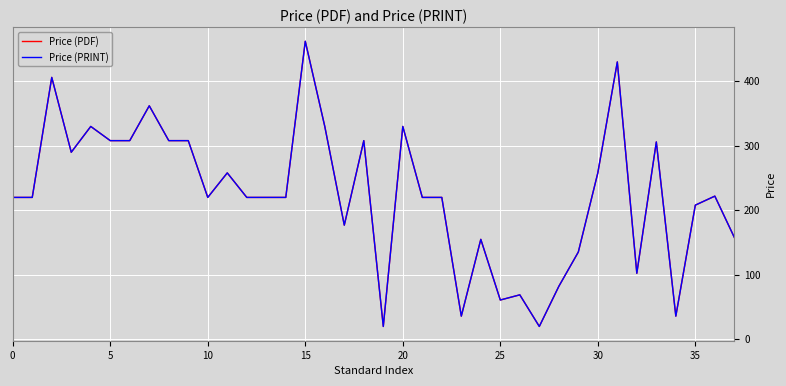

Which category has the highest value across all series?

15